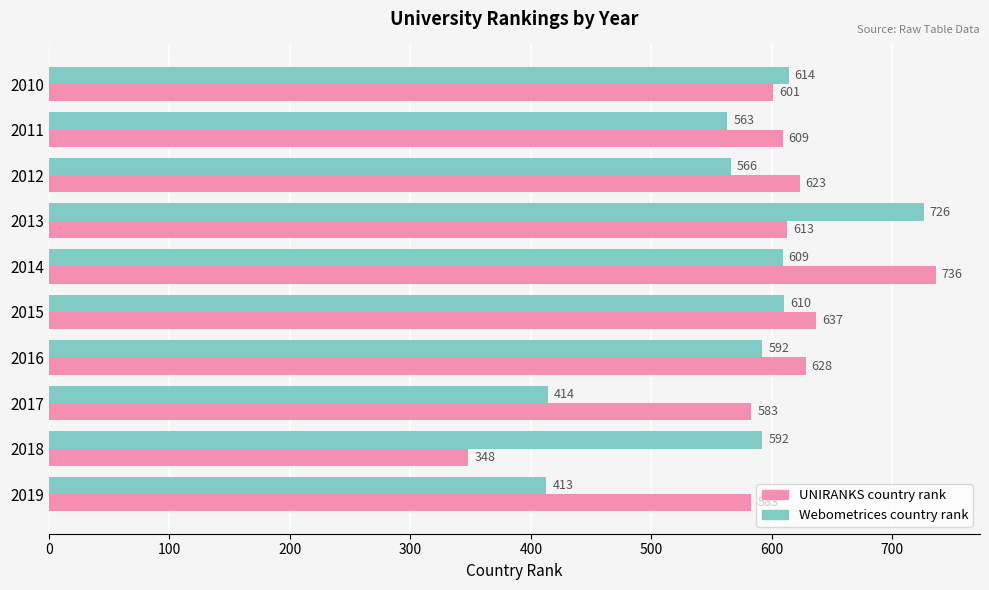

What is the minimum value shown in the chart?

348